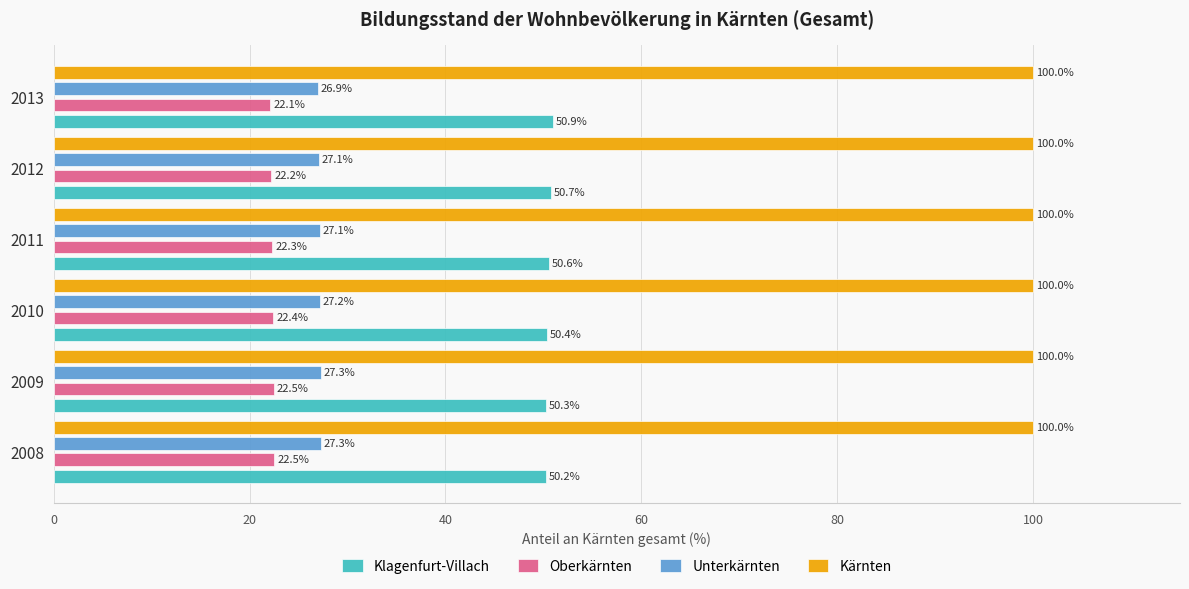

What is the difference between the second highest and second lowest values in the Klagenfurt-Villach series?

0.4